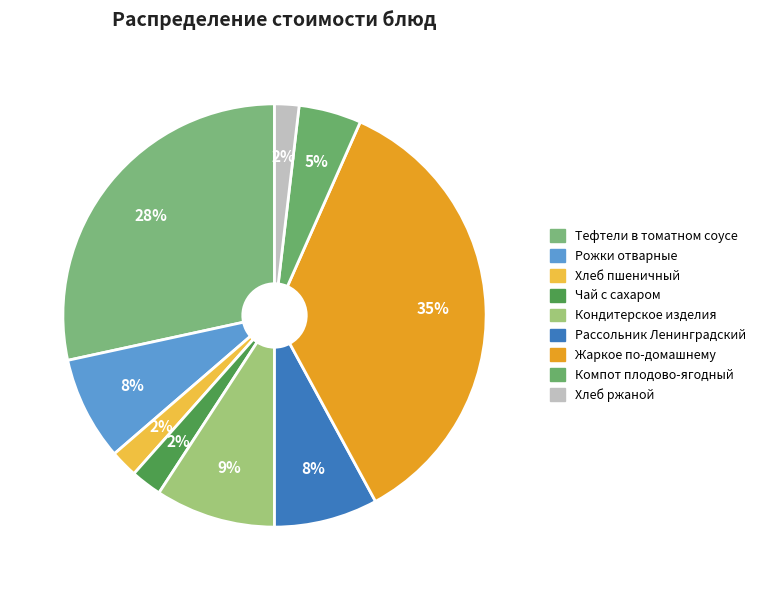

How many segments does this pie chart have?

9